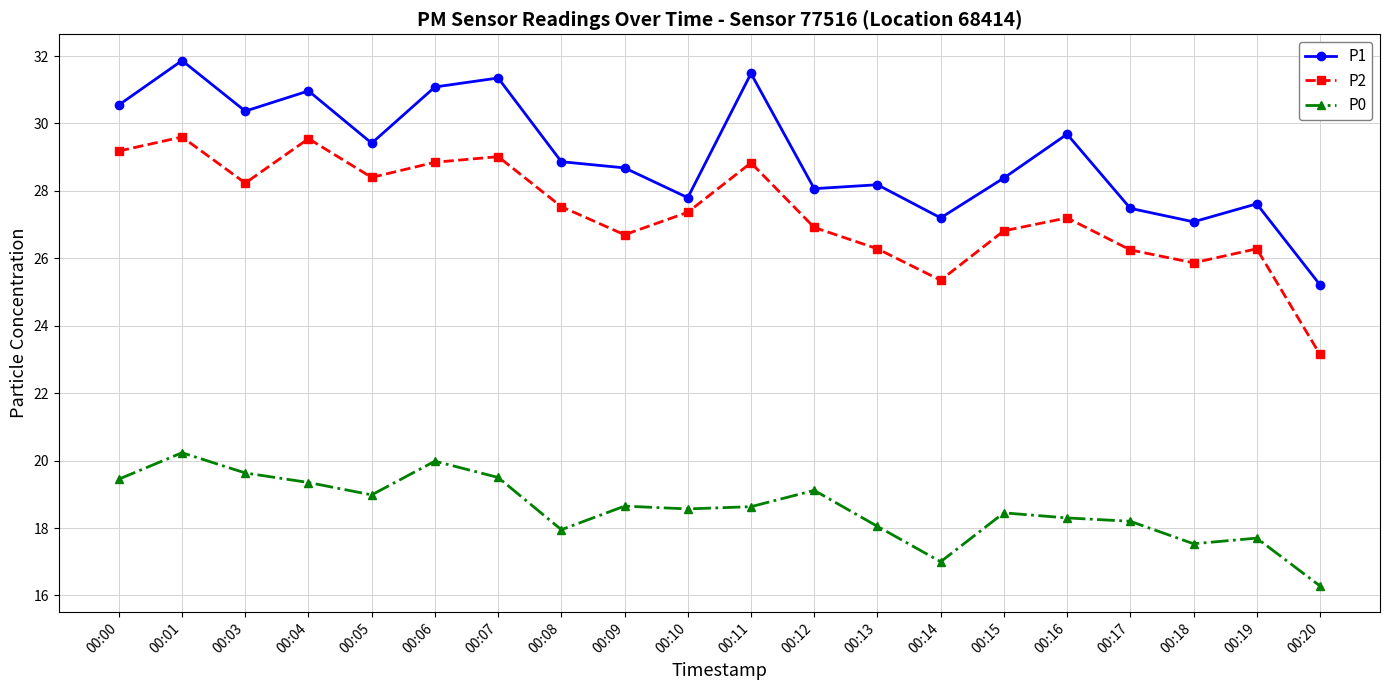

Where does the P2 series first go above 27?

00:00